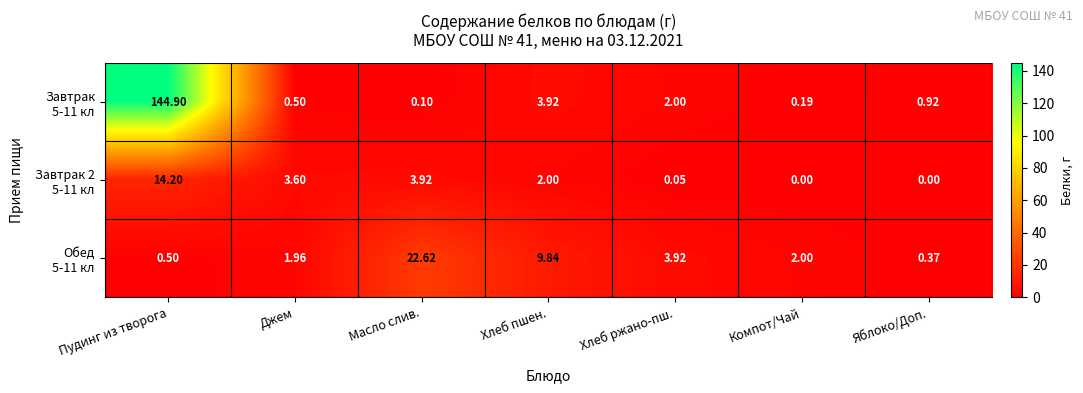

At which category is the sum across all series the highest?

Пудинг из творога